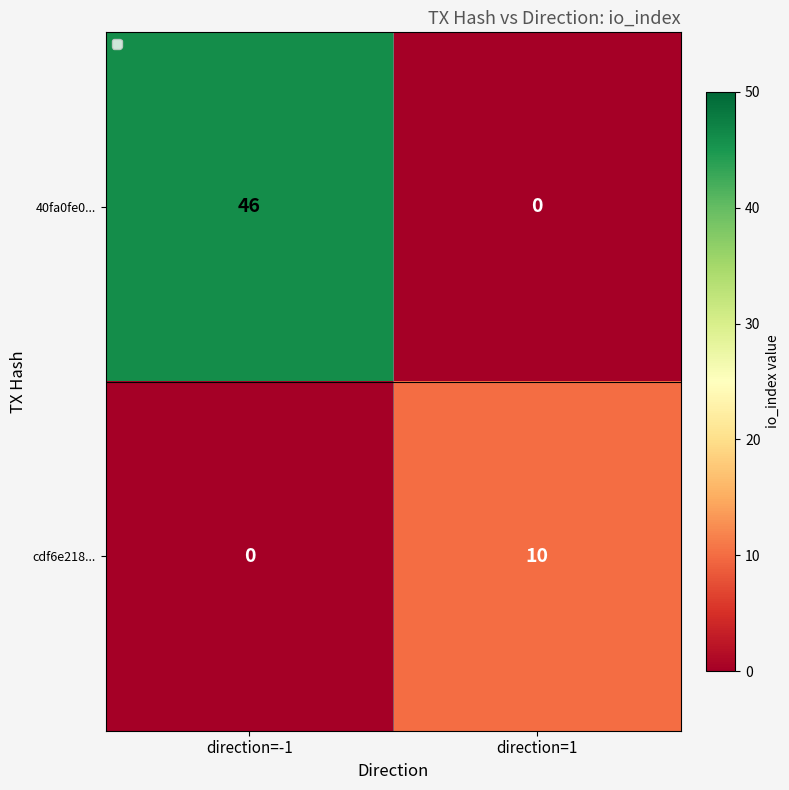

List the series in order of their peak value, lowest first.

cdf6e218..., 40fa0fe0...